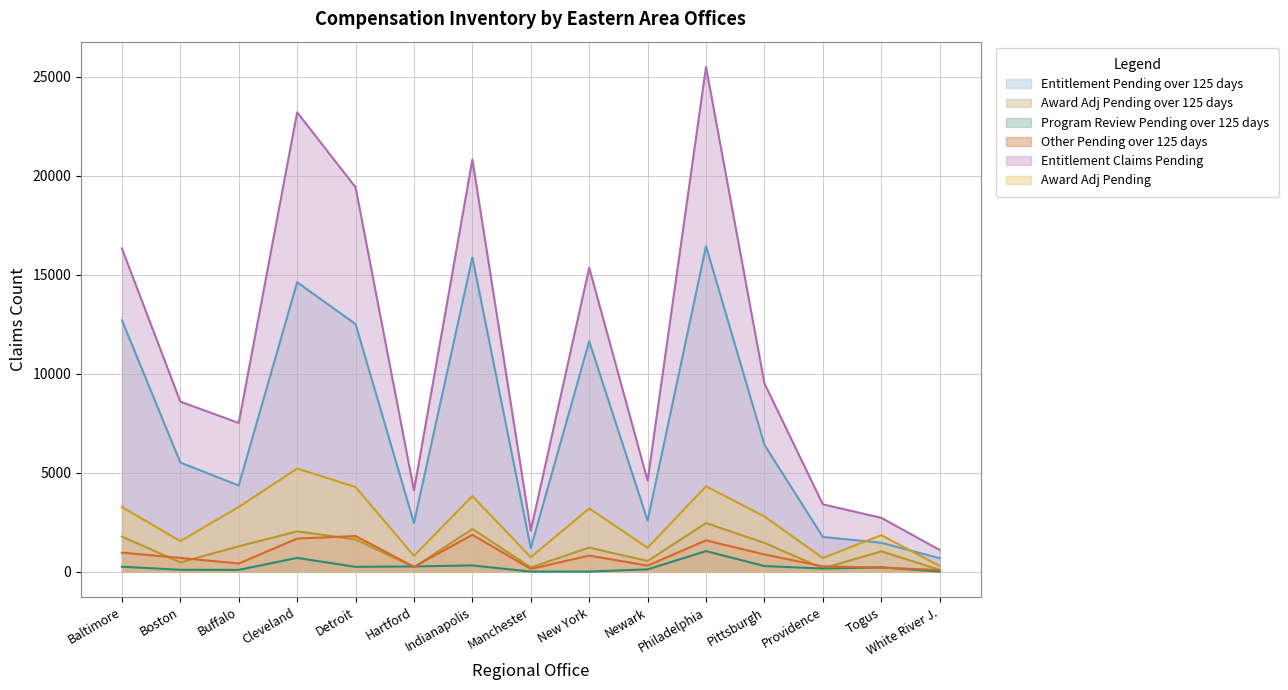

At which category does the chart reach its peak across all series?

Philadelphia